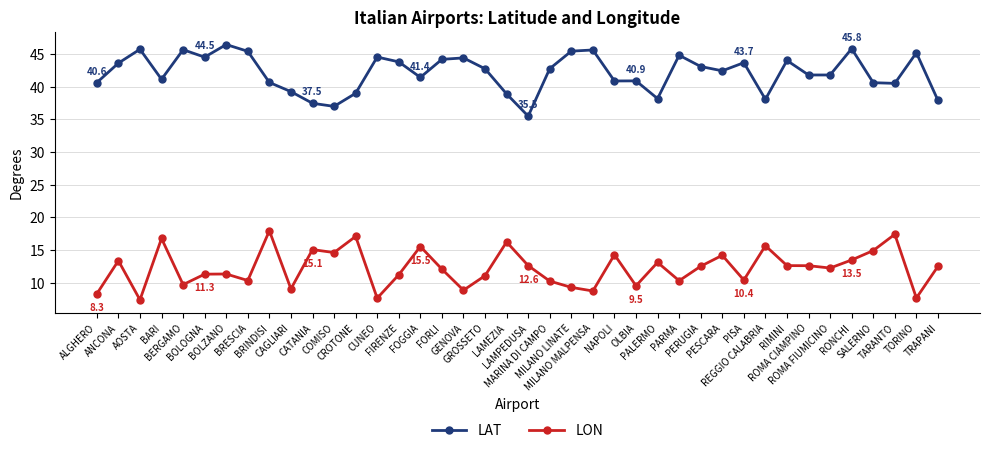

What is the average value of the LAT series?

42.1